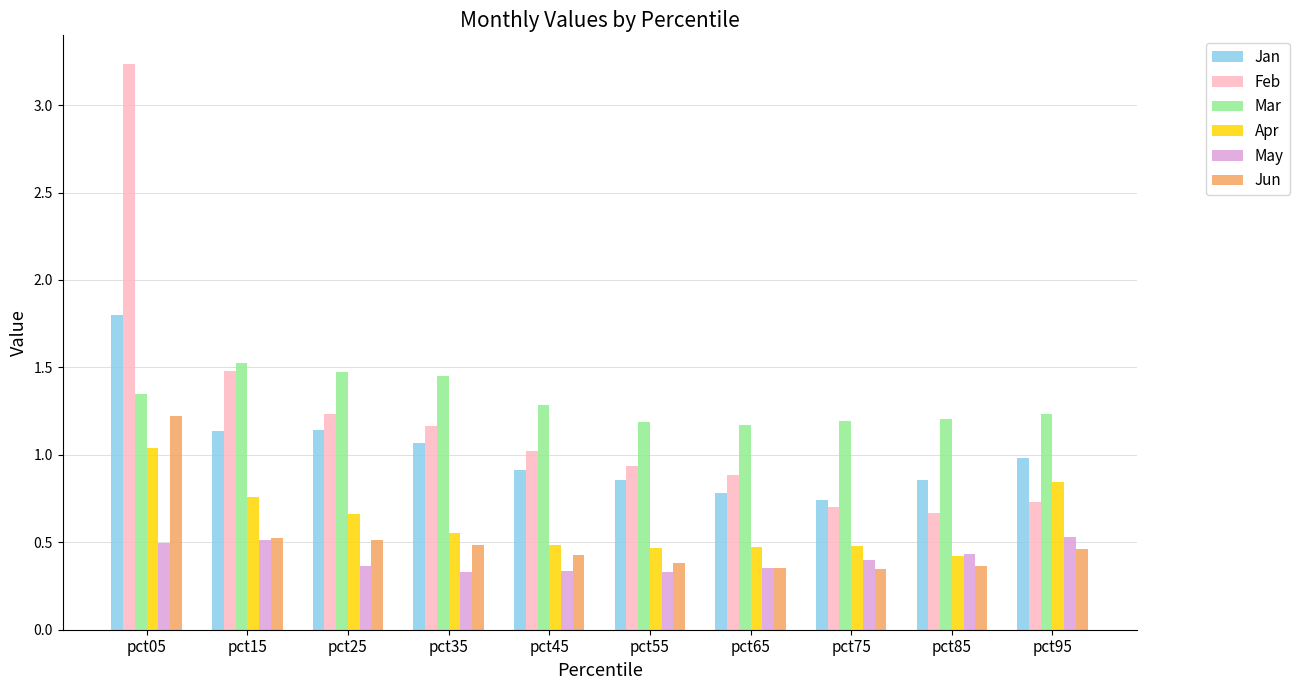

Does the chart contain stacked bars?

No